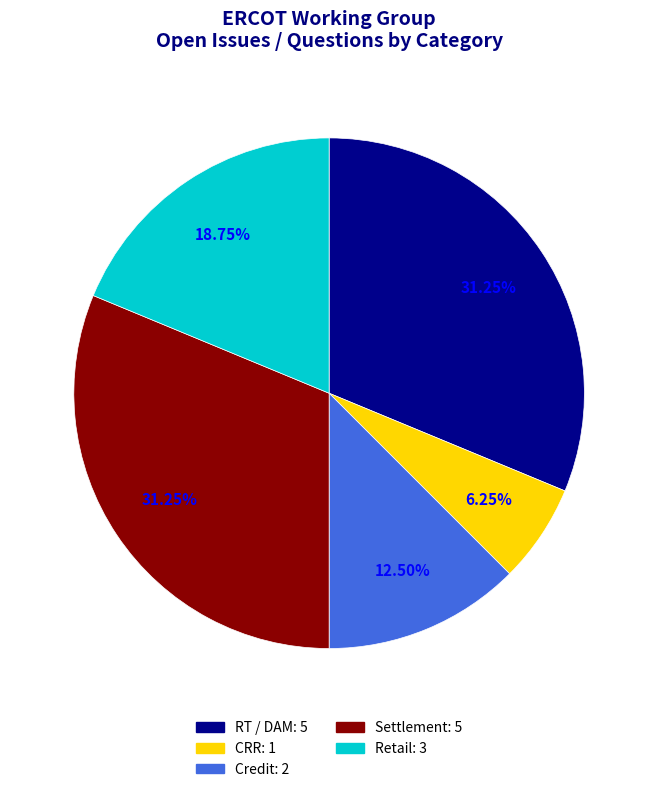

Approximately how many times larger is the value at Settlement compared to CRR?

5.0